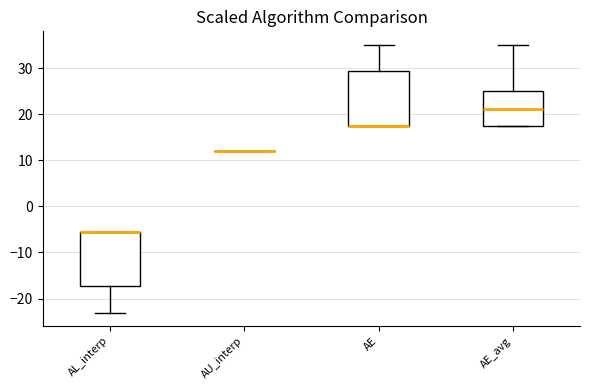

Reading left to right, read every box against the y-axis: the position of its median line, the range the box covers, and the ends of its whiskers. The values are not printed on the chart, so give them approximately, as read against the axis.

AL_interp: median -6 (drawn on the box's upper edge), box -17 to -6, whiskers -23 to -6
AU_interp: box collapsed to a line at 12, whiskers 12 to 12
AE: median 18 (drawn on the box's lower edge), box 18 to 29, whiskers 18 to 35
AE_avg: median 21, box 18 to 25, whiskers 18 to 35